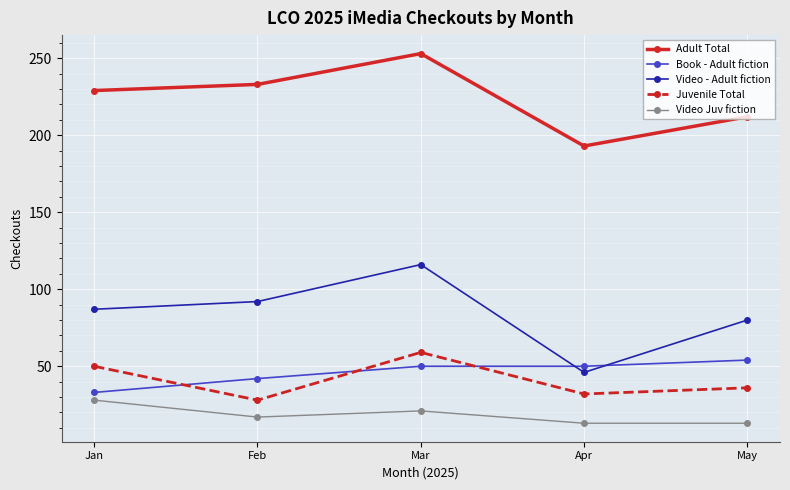

Where do Juvenile Total and Book - Adult fiction first cross each other?

Jan and Feb